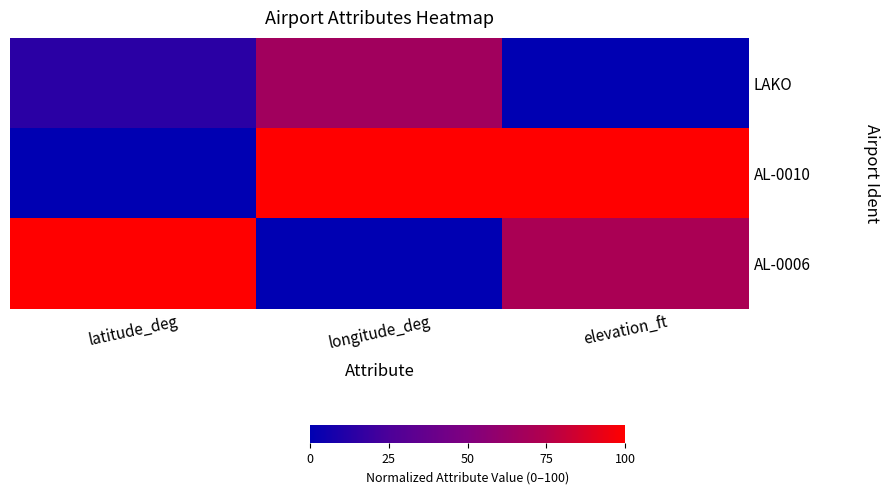

How many series are shown in this chart?

3